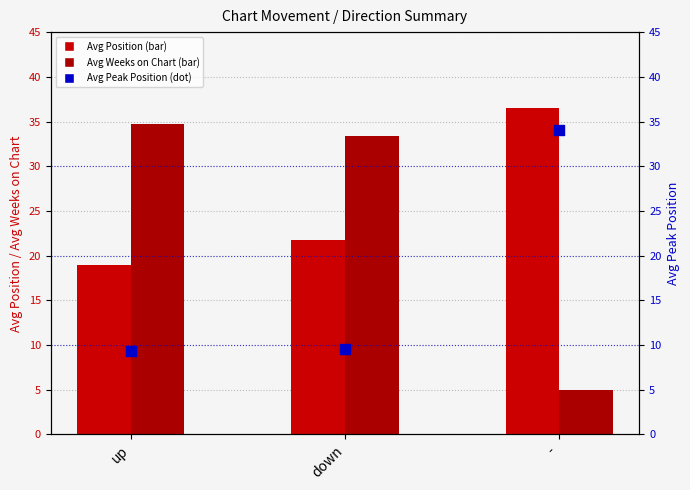

At how many categories does at least one series exceed 19?

3